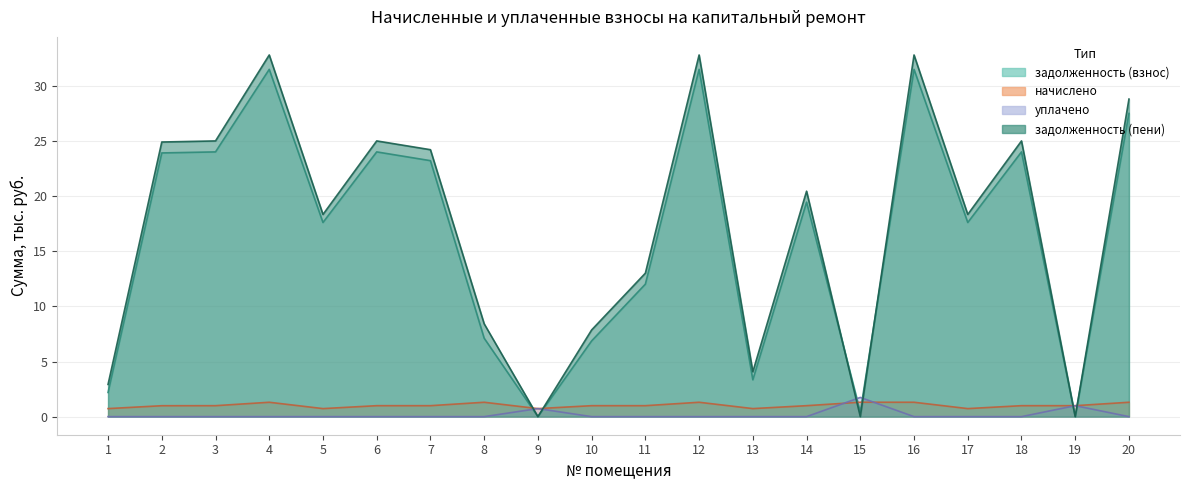

What is the value of the начислено point at the 2nd from the left?

1.0